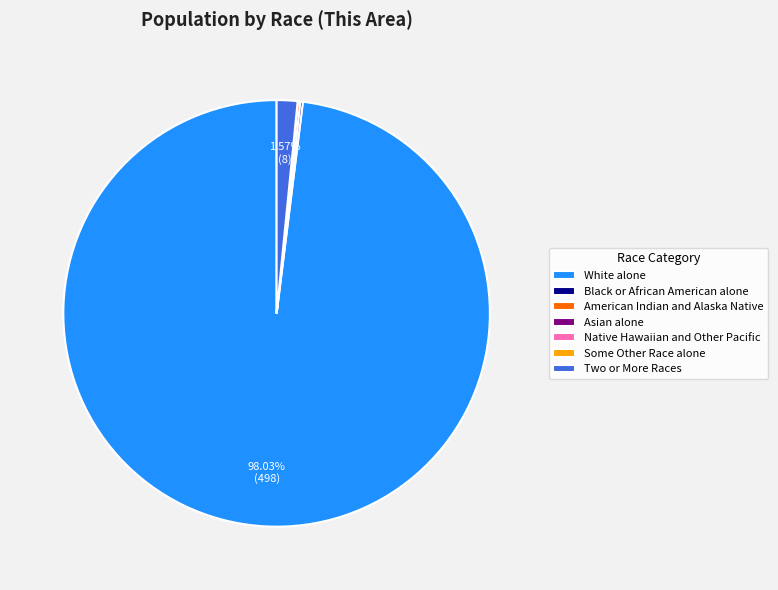

What is the majority slice?

White alone